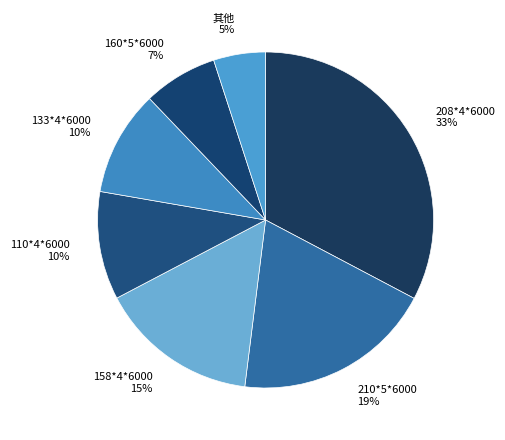

What percentage is the 133*4*6000 slice, to the nearest percent?

10%